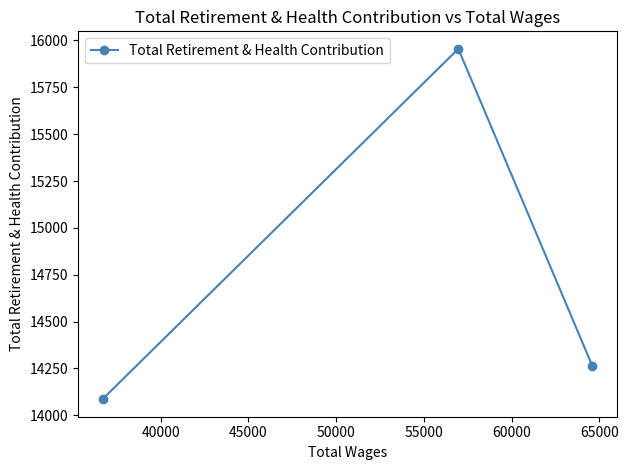

What is the value of the 3rd point from the left?

14264